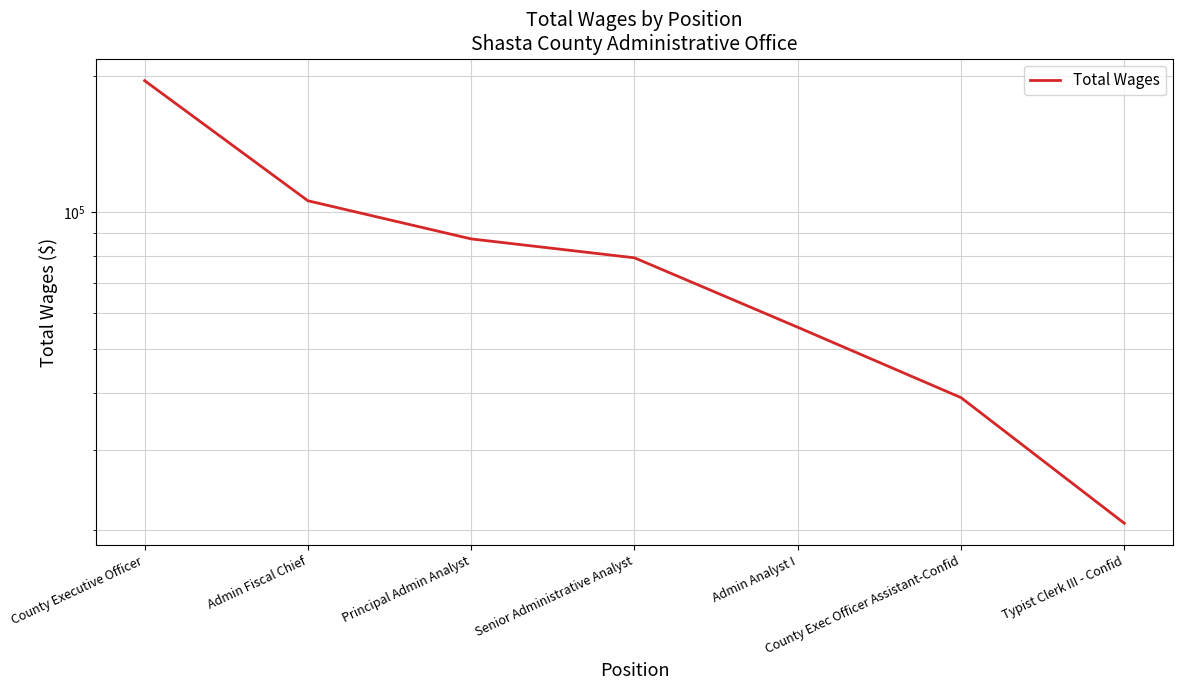

What is the sum of all values?

583152